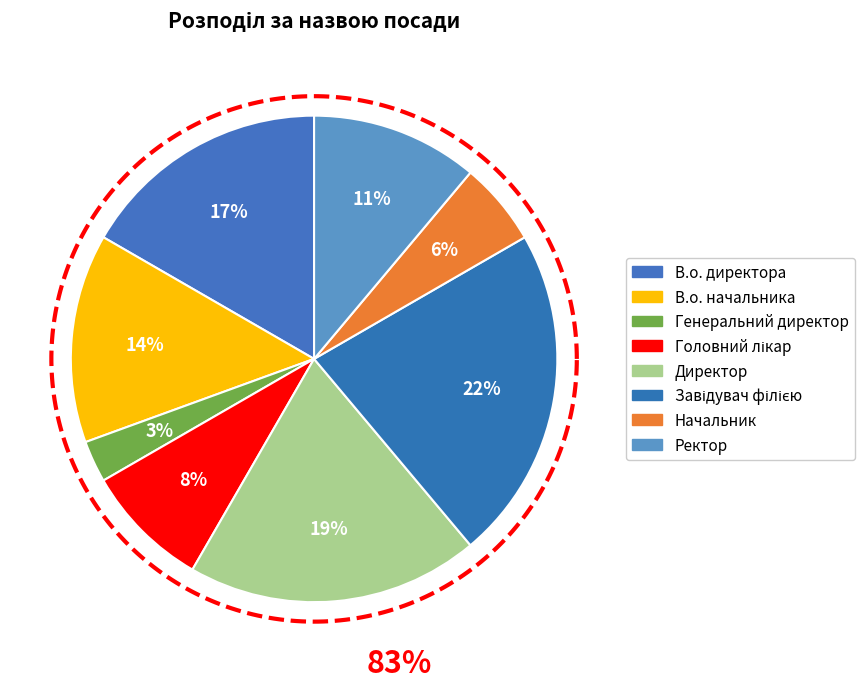

True or false: Начальник accounts for 6% of the total.

True